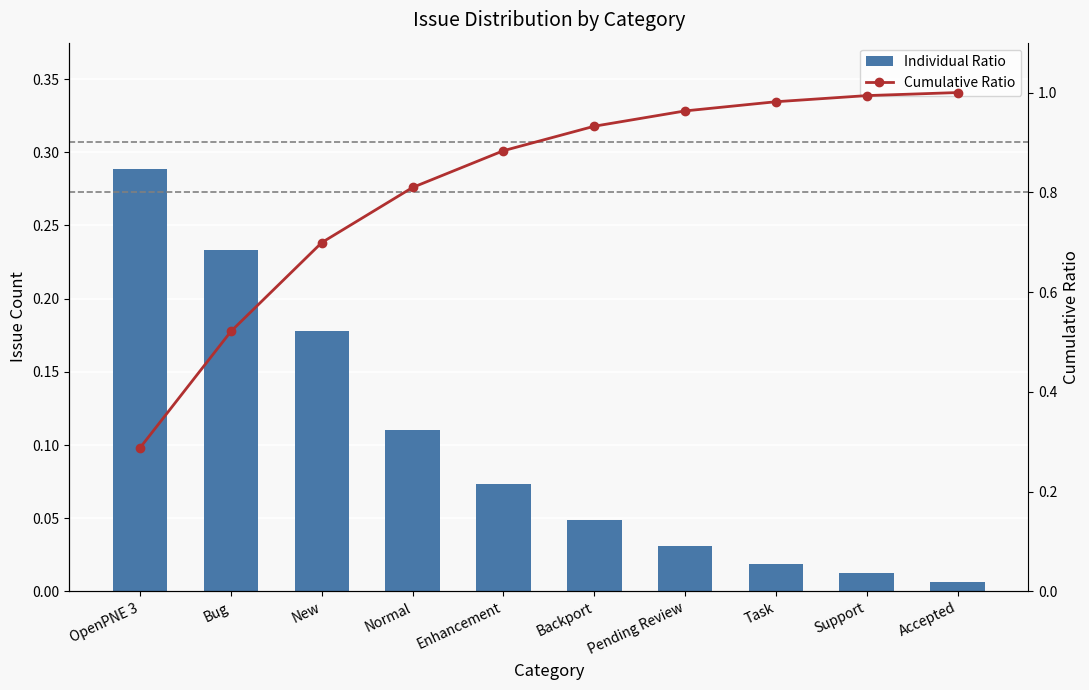

What is the greatest value displayed?

1.0